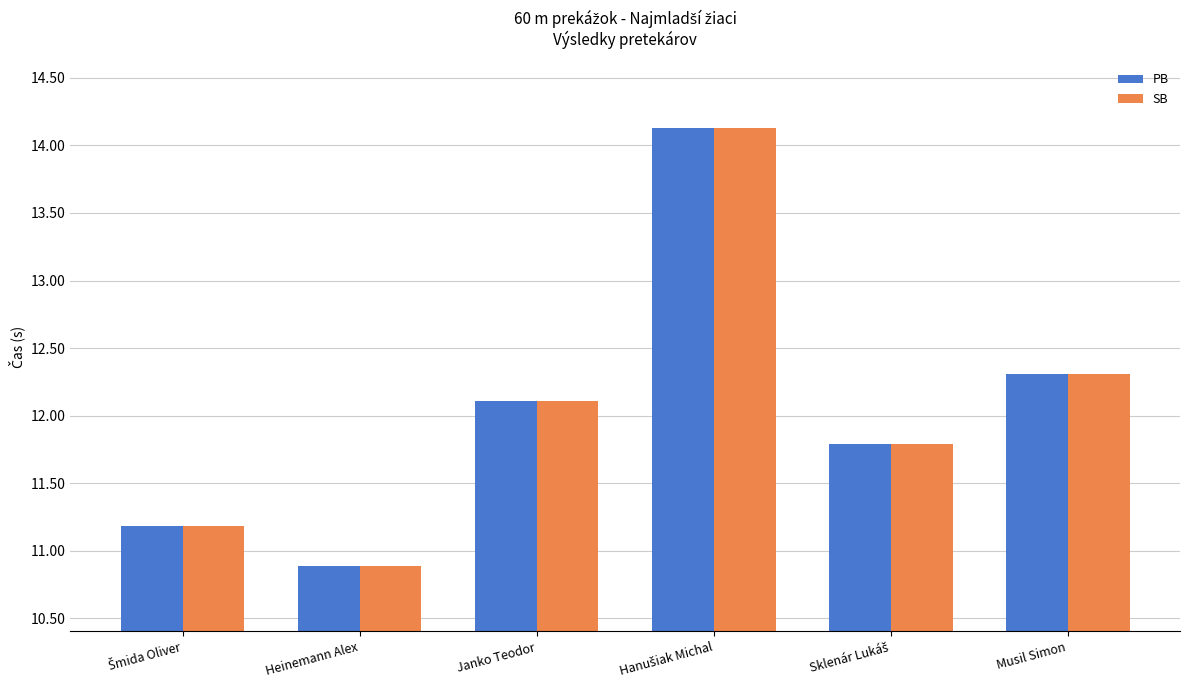

At how many categories does at least one series exceed 13?

1